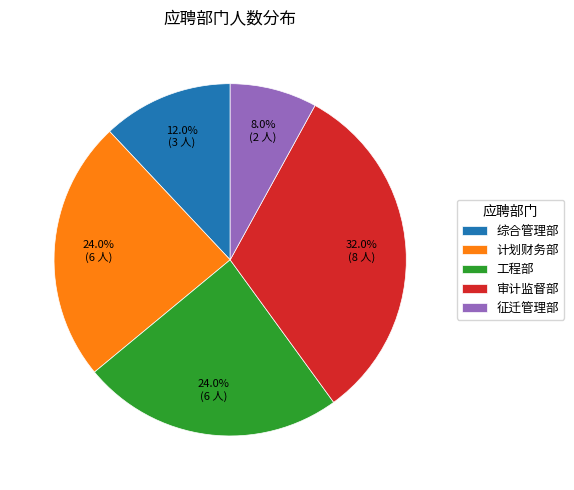

How much of the chart is everything except 综合管理部?

88.0%